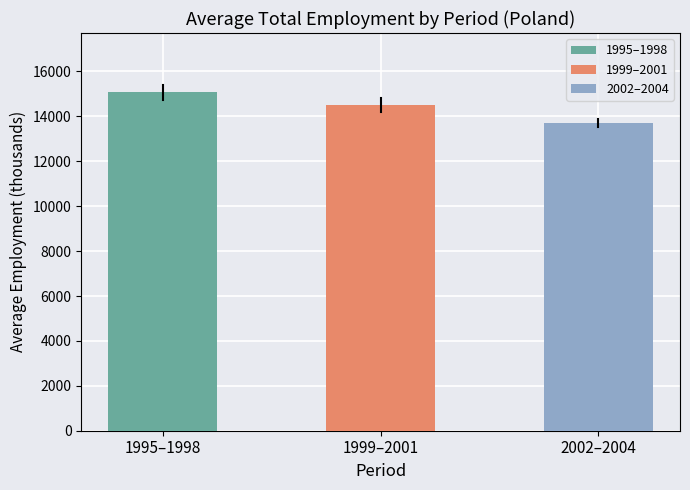

What is the difference between the maximum and second lowest values?

548.9